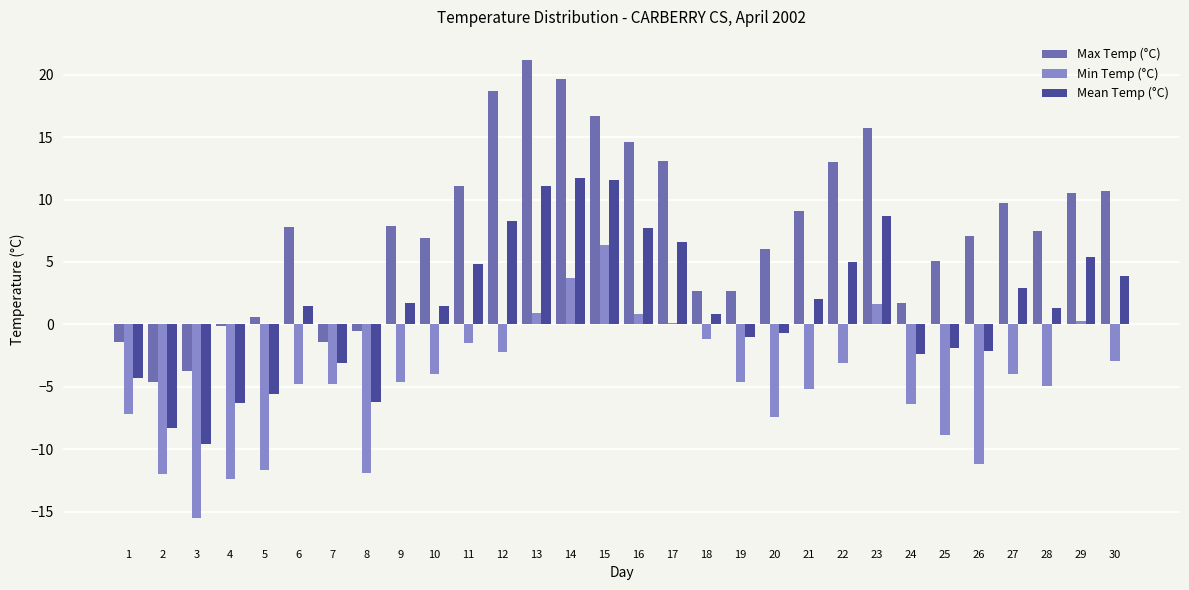

What is the maximum value shown in the chart?

21.2